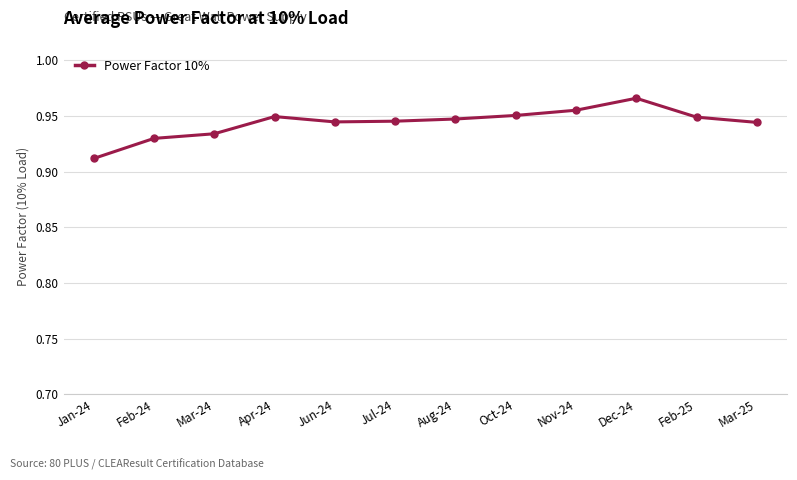

Count the values in the range 0 to 1.

12